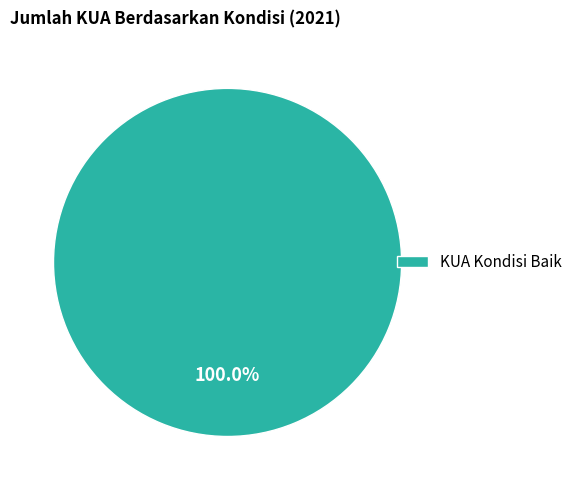

Rank the categories by value from lowest to highest.

KUA Kondisi Baik